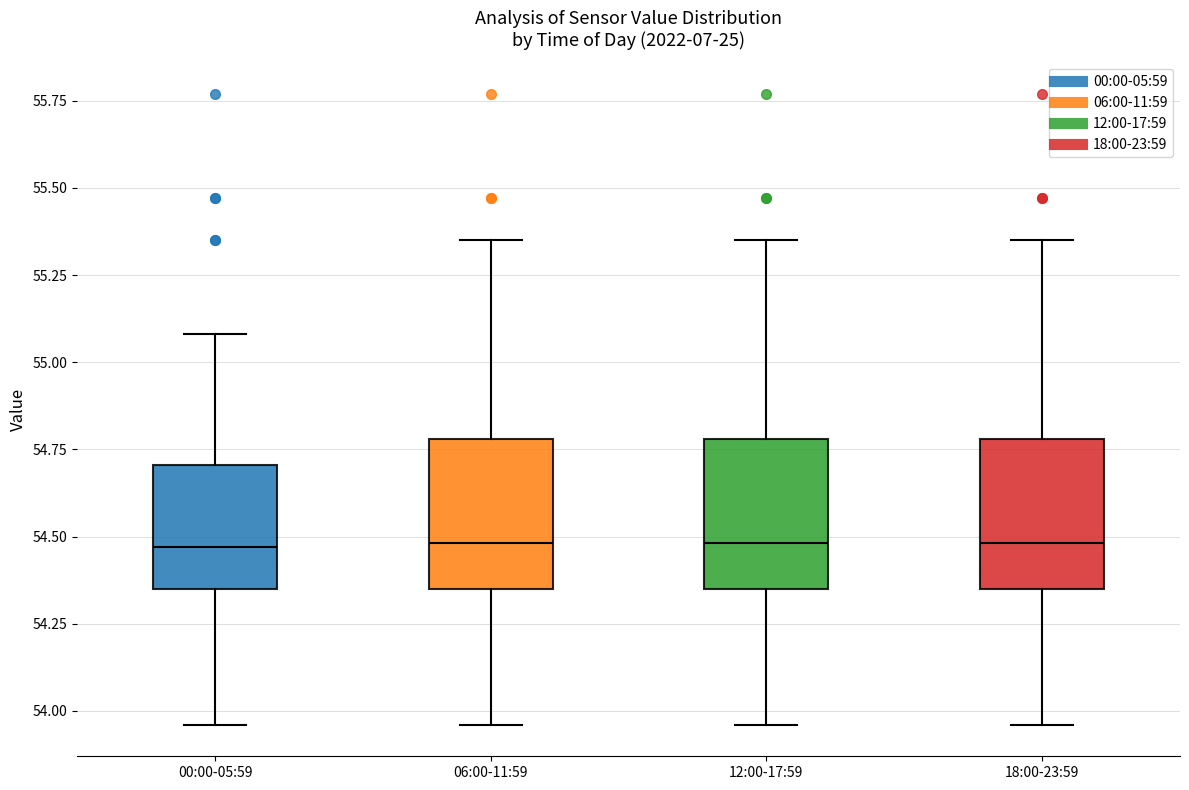

Where does the lower whisker of the box for 18:00-23:59 end on the y-axis? The values are not printed on the chart, so give them approximately, as read against the axis.

53.95